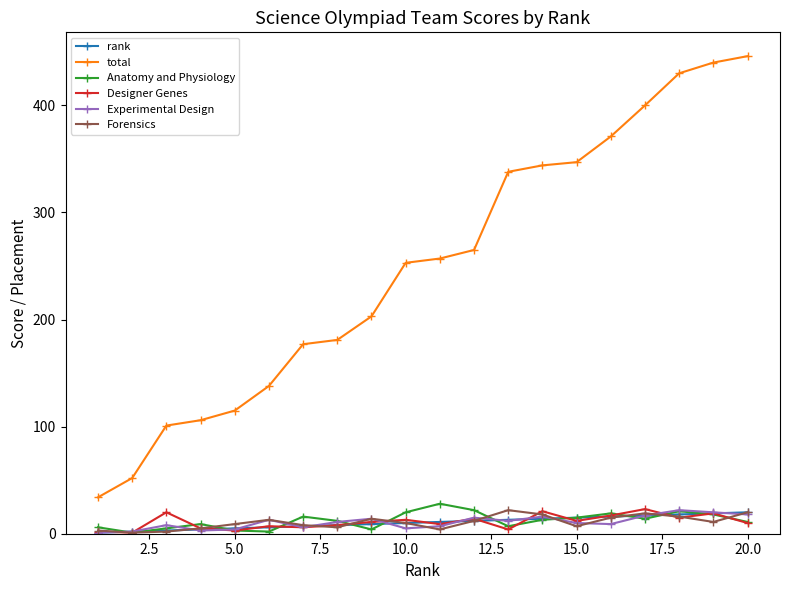

Which series has the widest spread of values?

total